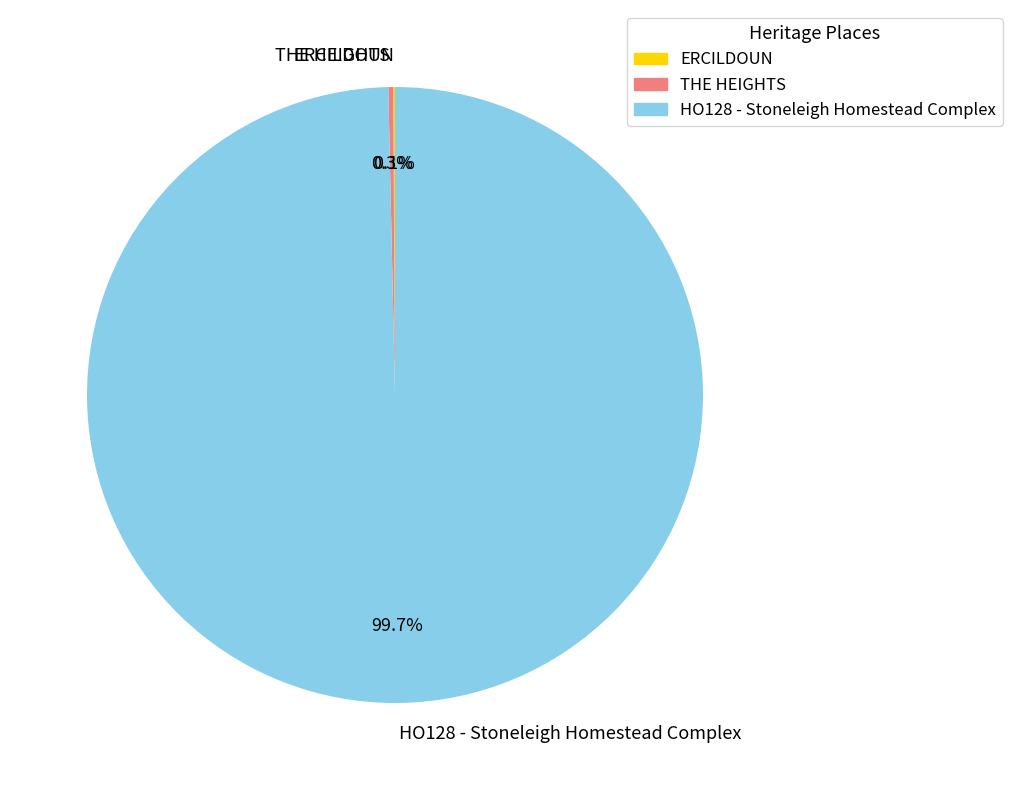

Which slice represents more than half of the pie?

HO128 - Stoneleigh Homestead Complex